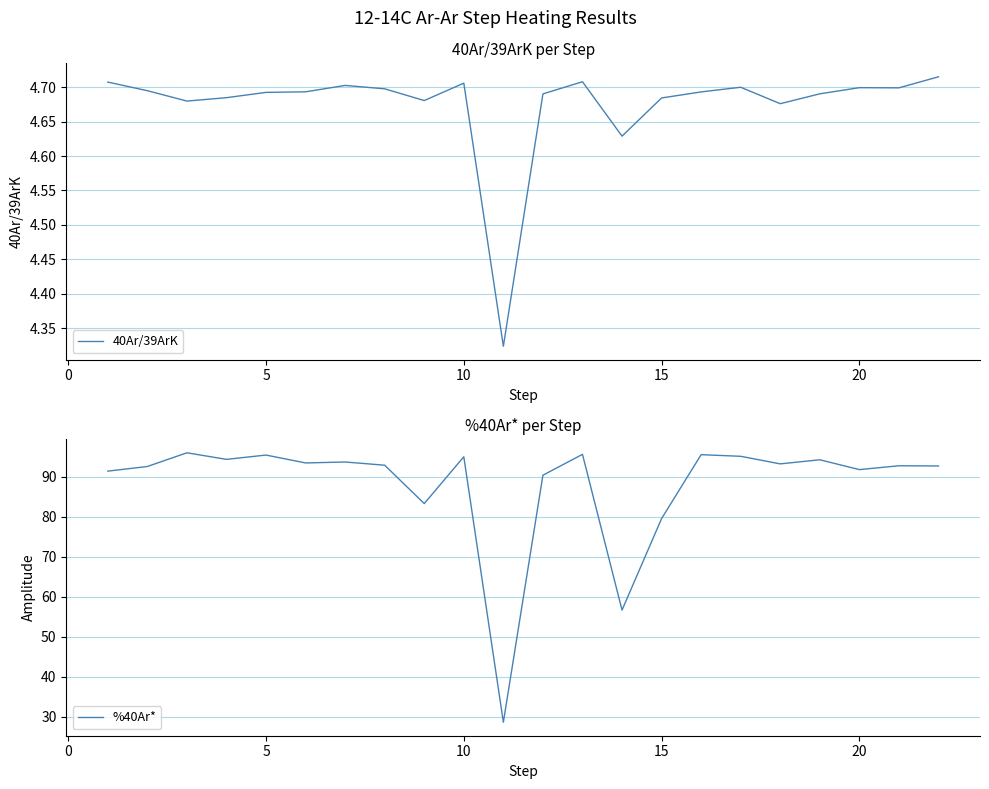

What is the highest value of the %40Ar* series?

96.1